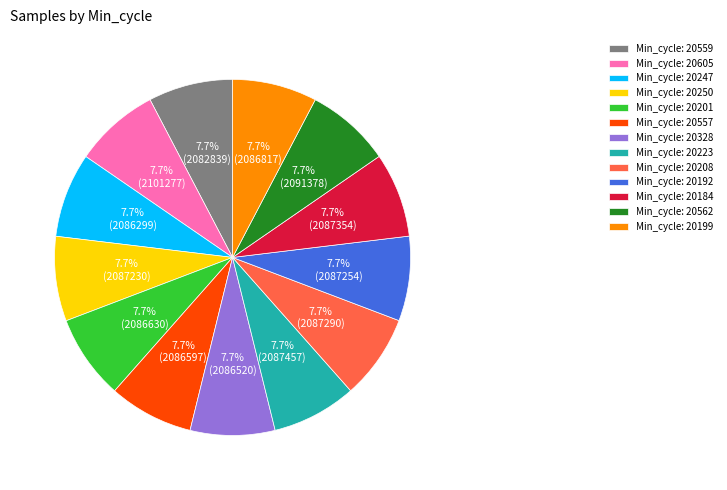

What percentage is NOT represented by Min_cycle: 20557?

92.3%